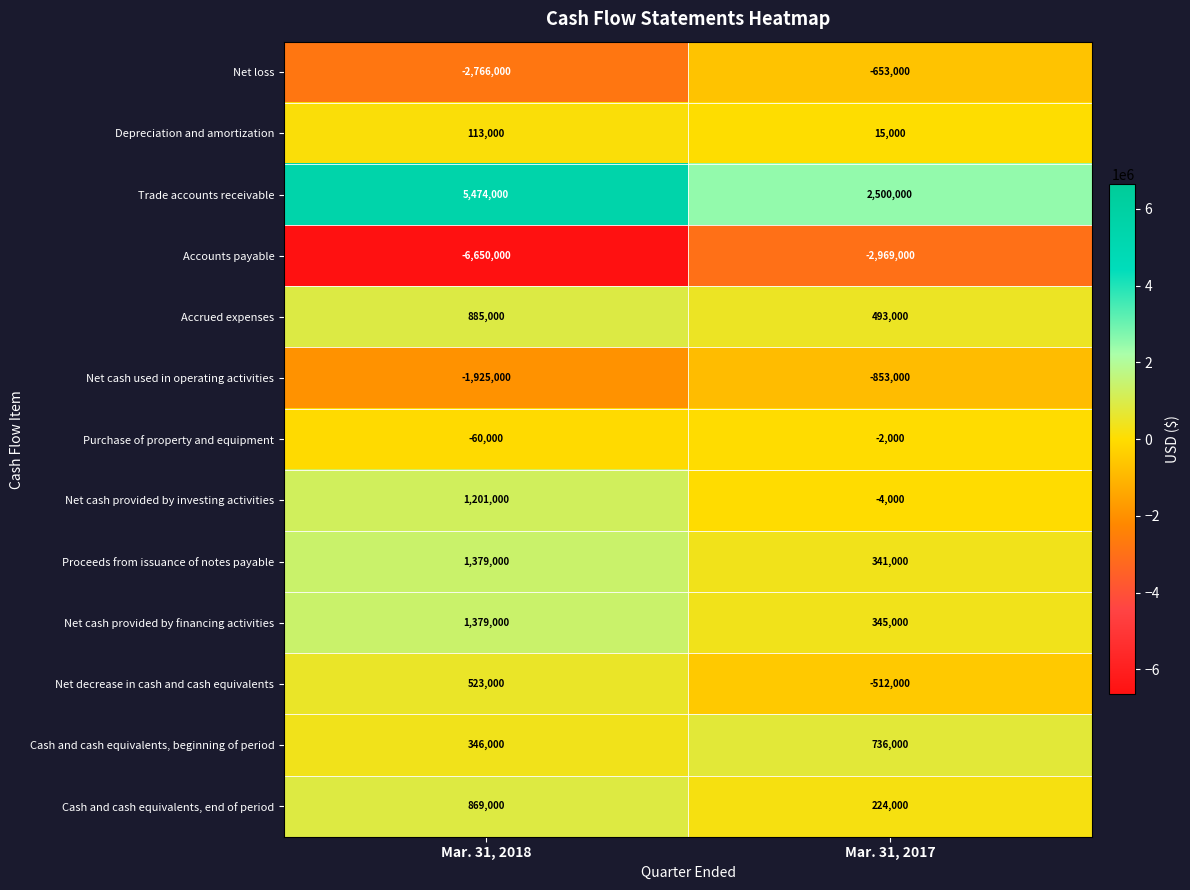

What is the sum of all Accrued expenses values?

1378000